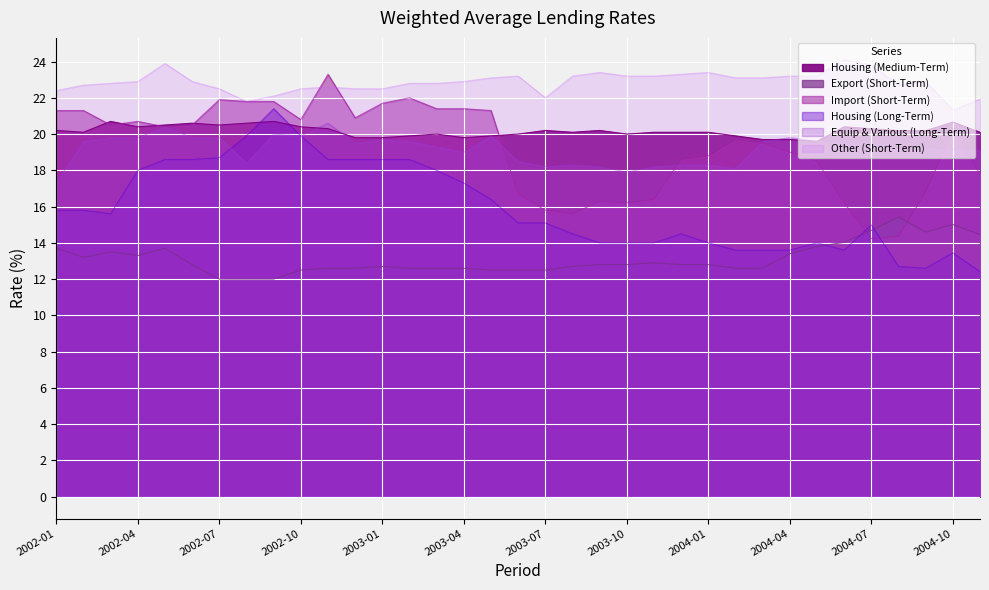

Read the Housing (Long-Term) value at 2004-06.

13.6